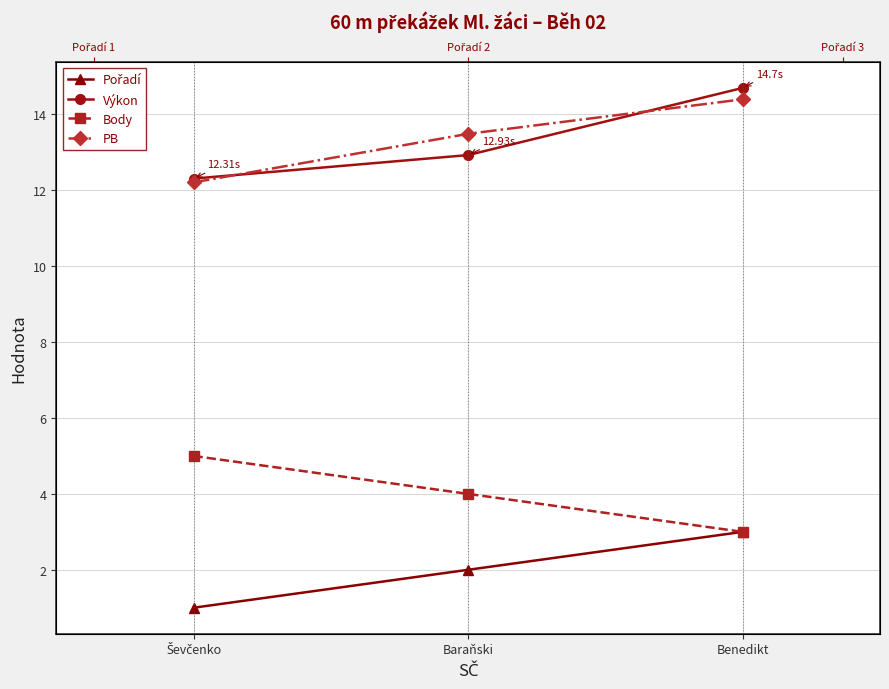

True or false: Body has a value of 3.0 at Benedikt.

True